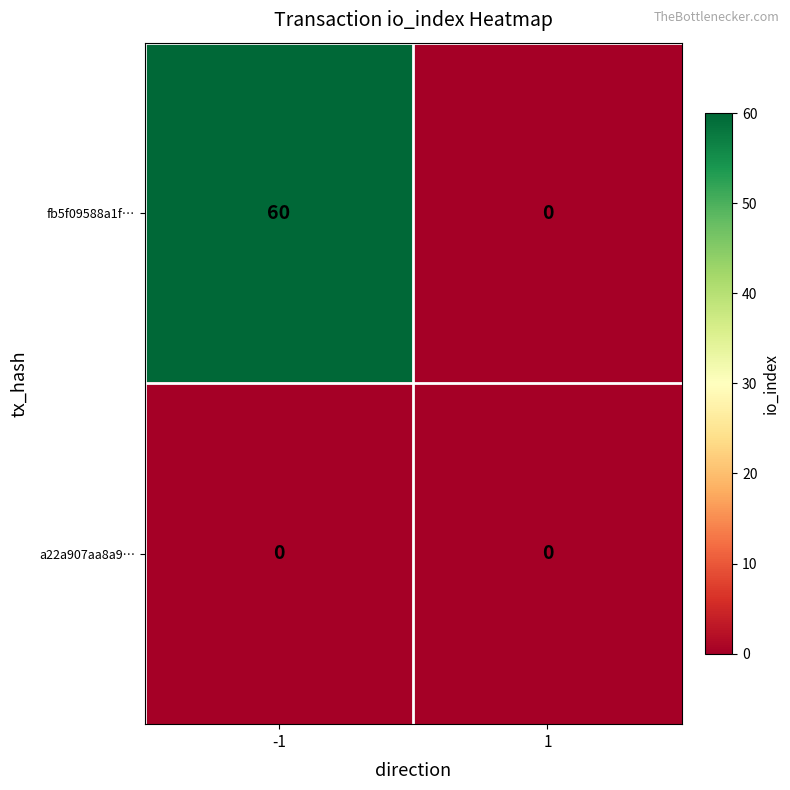

List the series in order of their peak value, highest first.

fb5f09588a1f…, a22a907aa8a9…